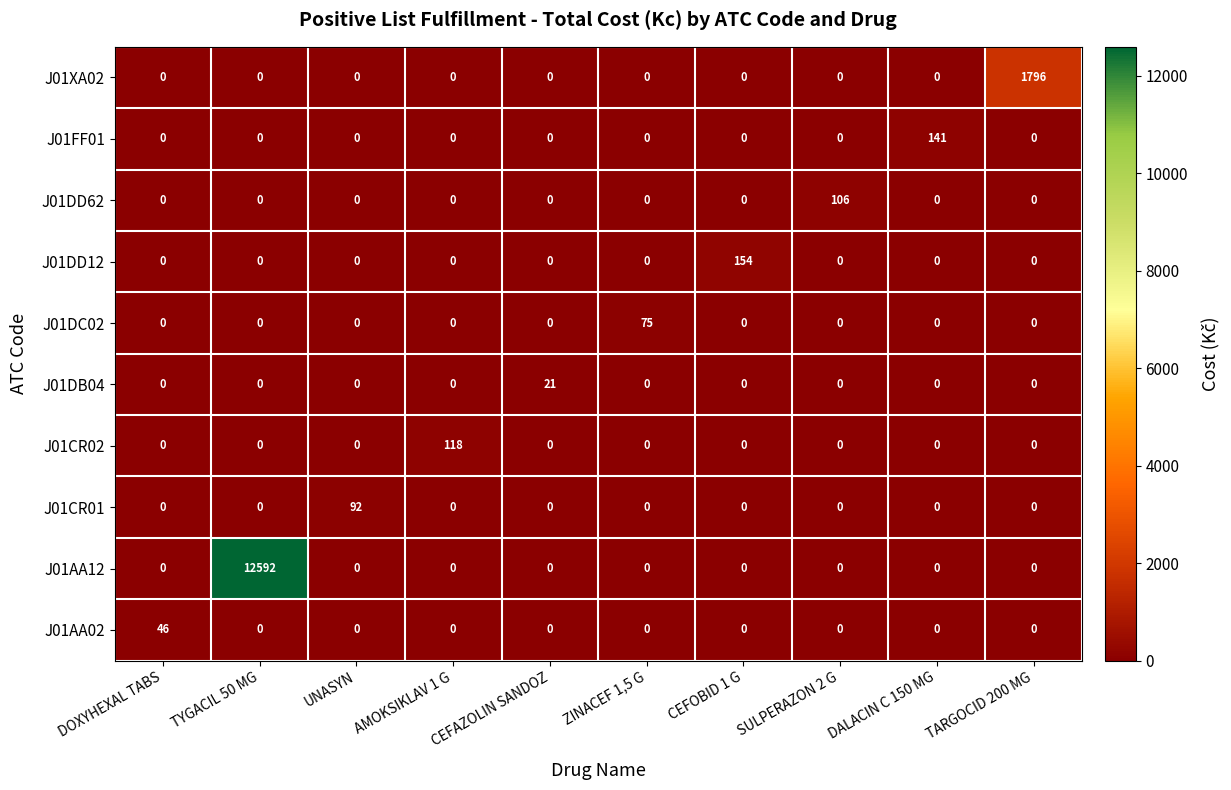

What is the difference between the maximum and minimum values in the J01DD12 series?

154